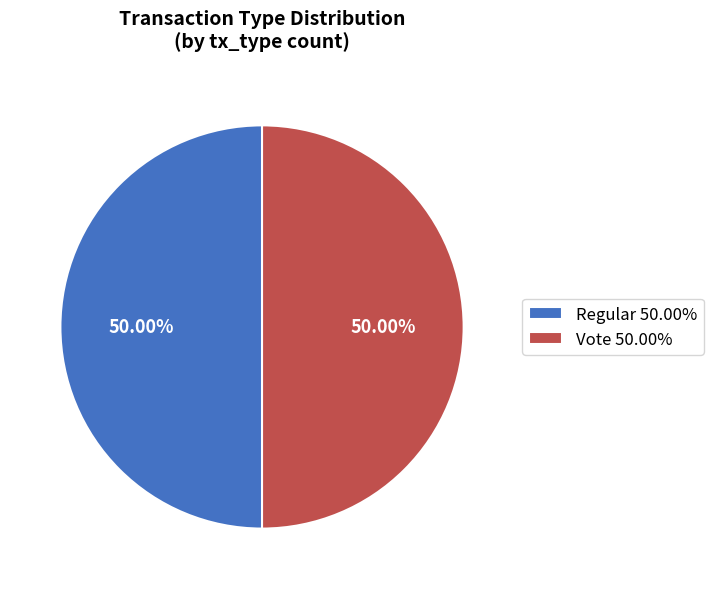

Approximately how many times larger is the value at Regular 50.00% compared to Vote 50.00%?

1.0